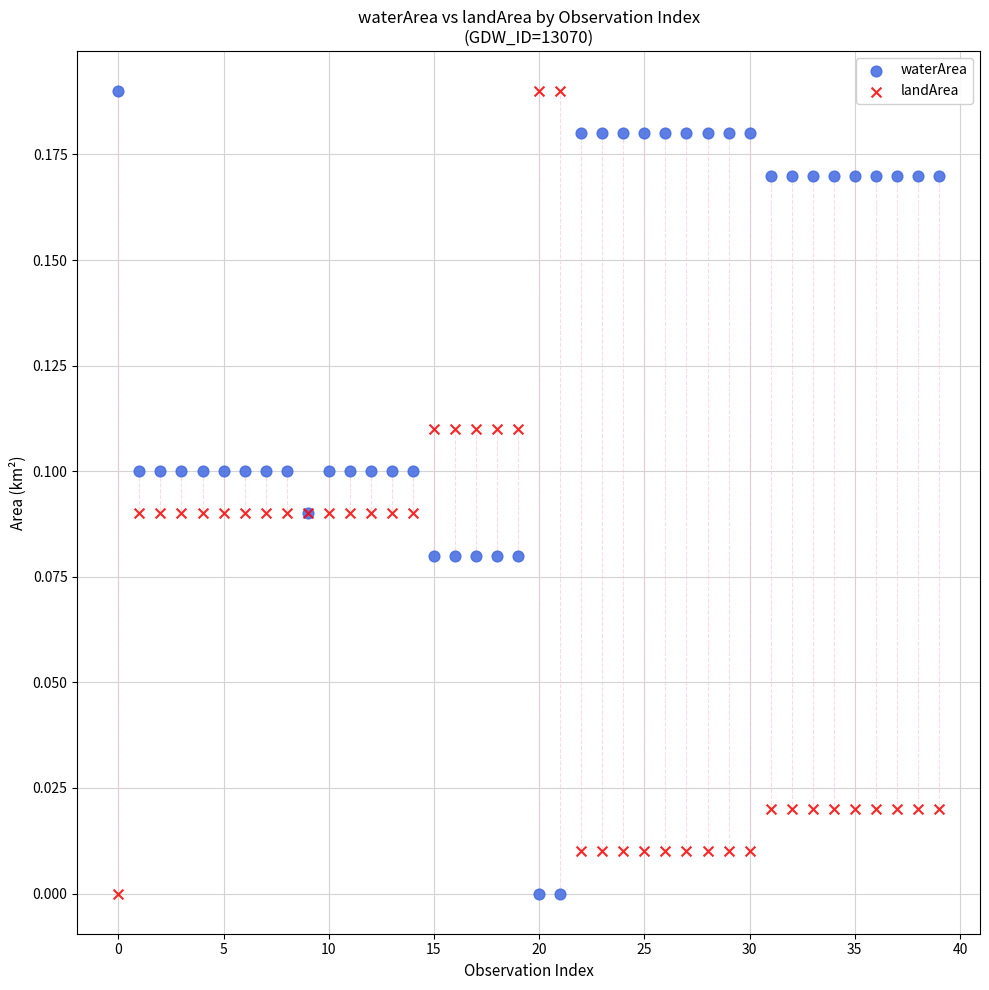

What are all the series names shown in the legend?

waterArea, landArea